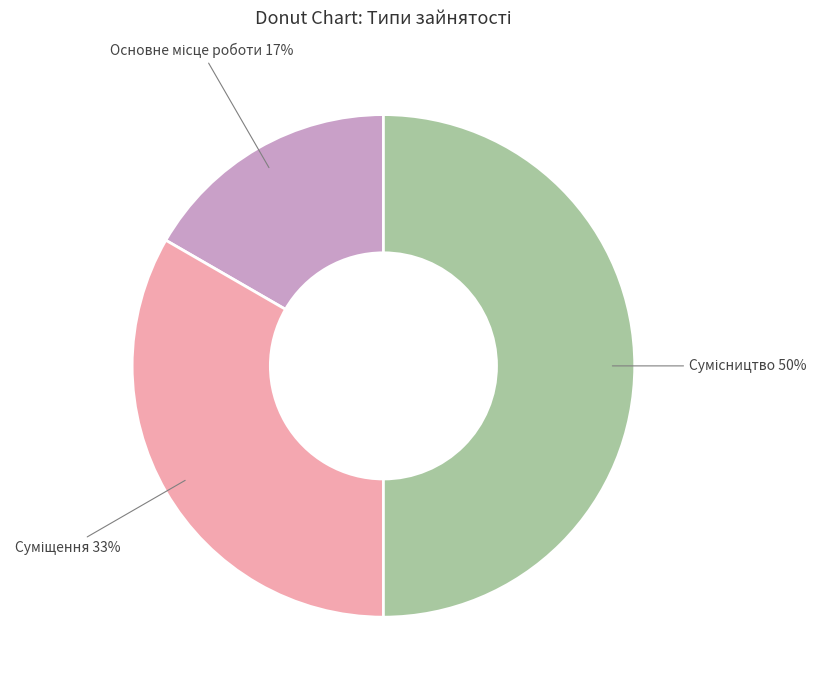

To the nearest percent, what is the average slice percentage?

33%